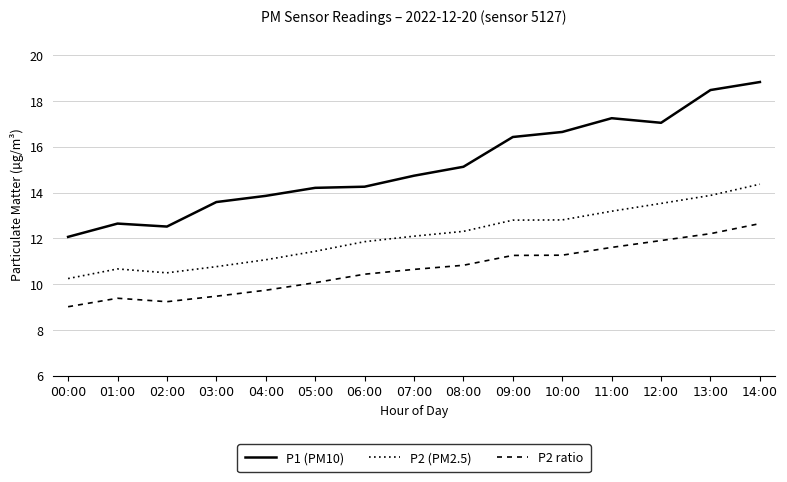

How many lines are shown in the chart?

3